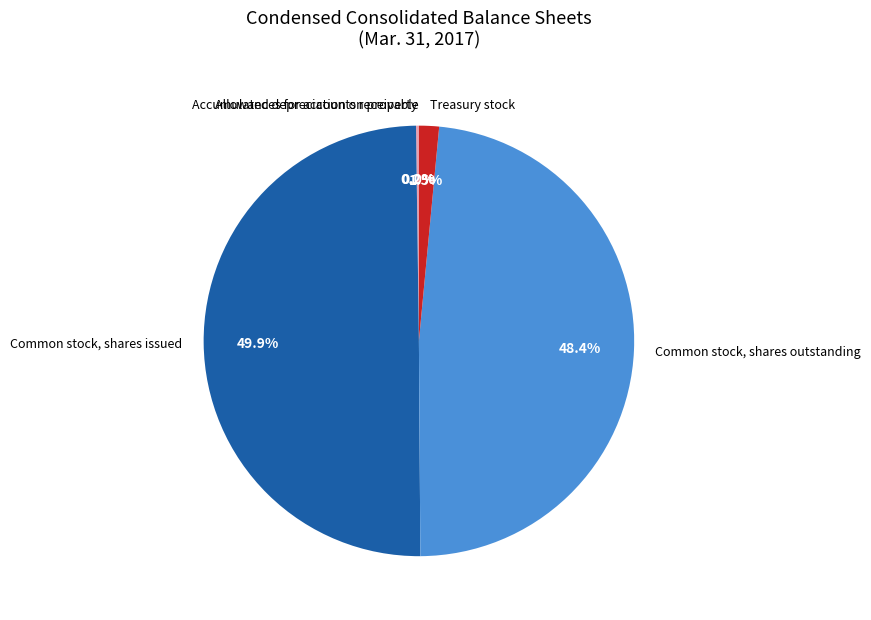

Between Common stock, shares outstanding and Treasury stock, which is larger?

Common stock, shares outstanding